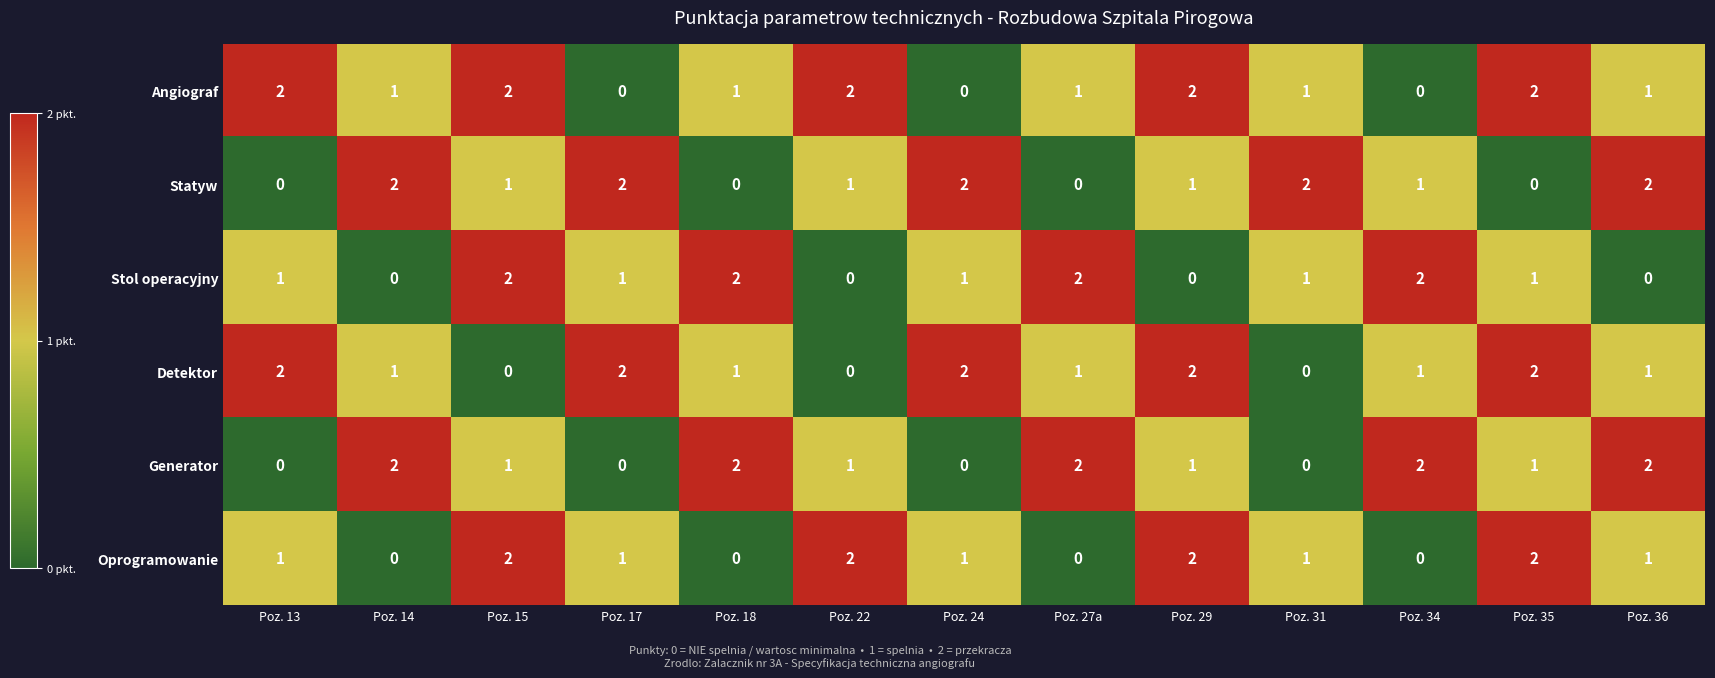

Count the Generator values in the range 0 to 2.

13